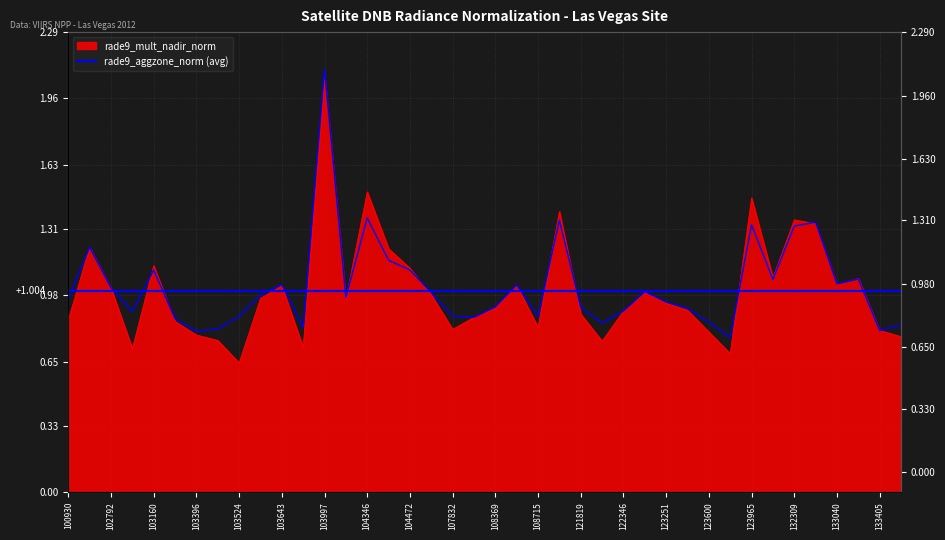

List the labels in order of rade9_aggzone_norm value, smallest first.

123775, 103396, 133405, 103515, 103760, 133762, 121989, 123600, 103279, 108193, 108715, 103524, 107832, 102919, 122346, 123428, 121819, 108369, 123251, 100930, 104112, 103634, 107659, 122525, 102792, 108542, 103643, 133040, 132136, 133223, 104472, 103160, 104355, 102671, 132309, 123965, 132488, 121653, 104346, 103997